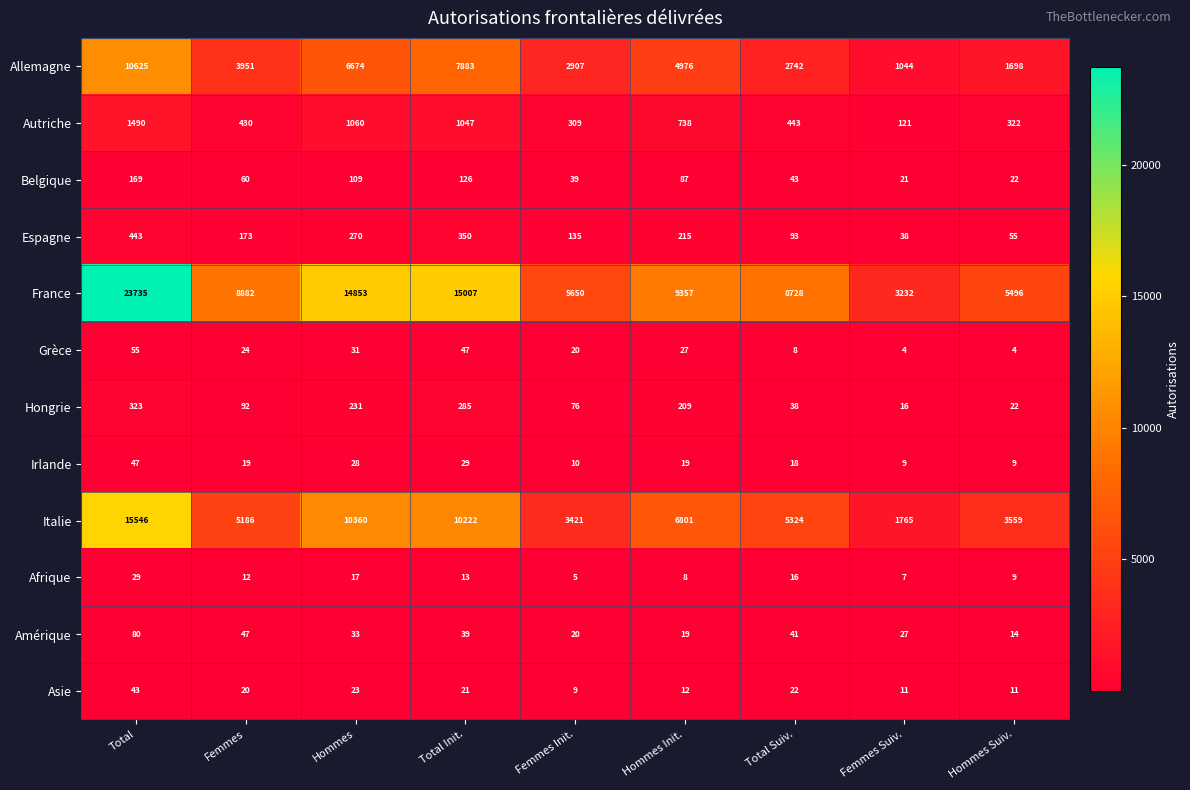

At Total, list the series in order from smallest to largest.

Afrique, Asie, Irlande, Grèce, Amérique, Belgique, Hongrie, Espagne, Autriche, Allemagne, Italie, France